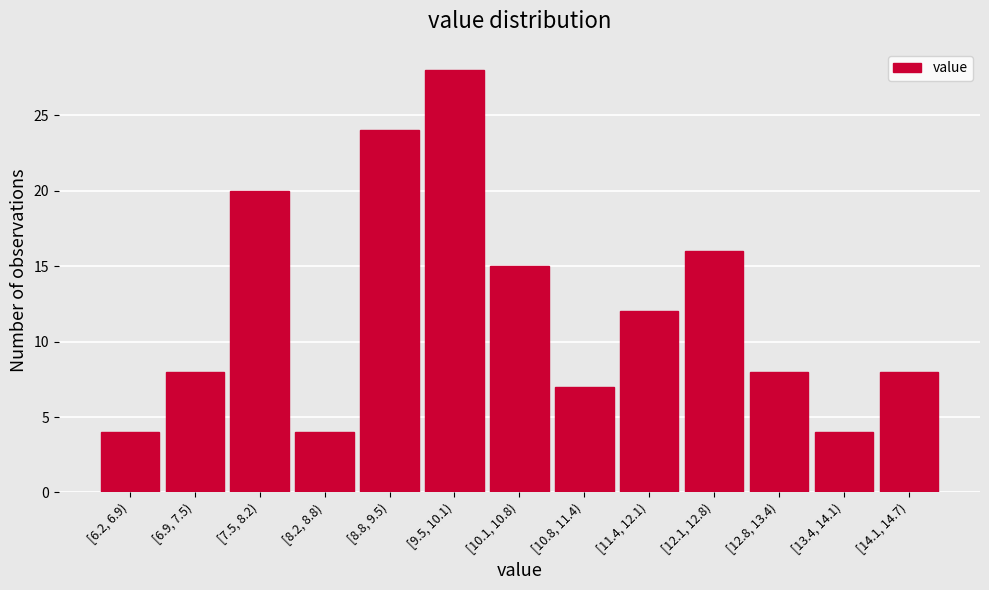

Reading left to right, what are all the values shown in this chart?

4	8	20	4	24	28	15	7	12	16	8	4	8